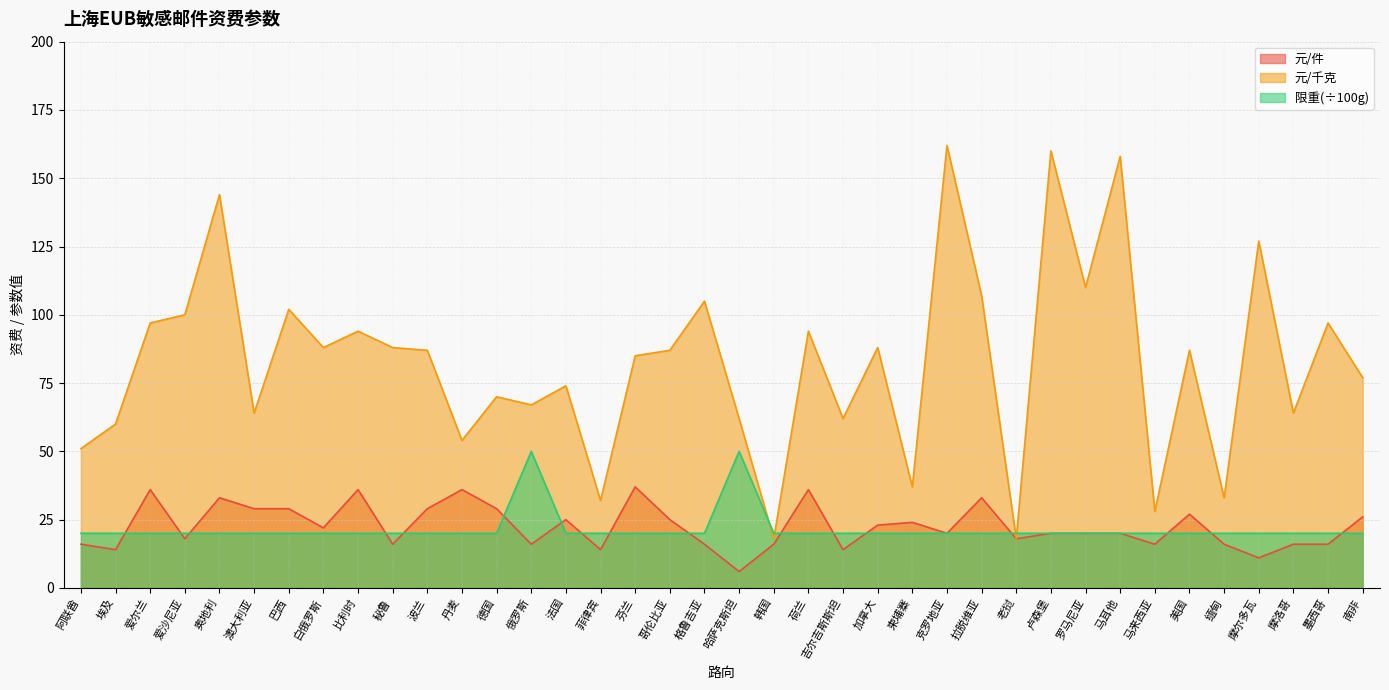

What is the value of the 元/件 point at the 34th from the left?

16